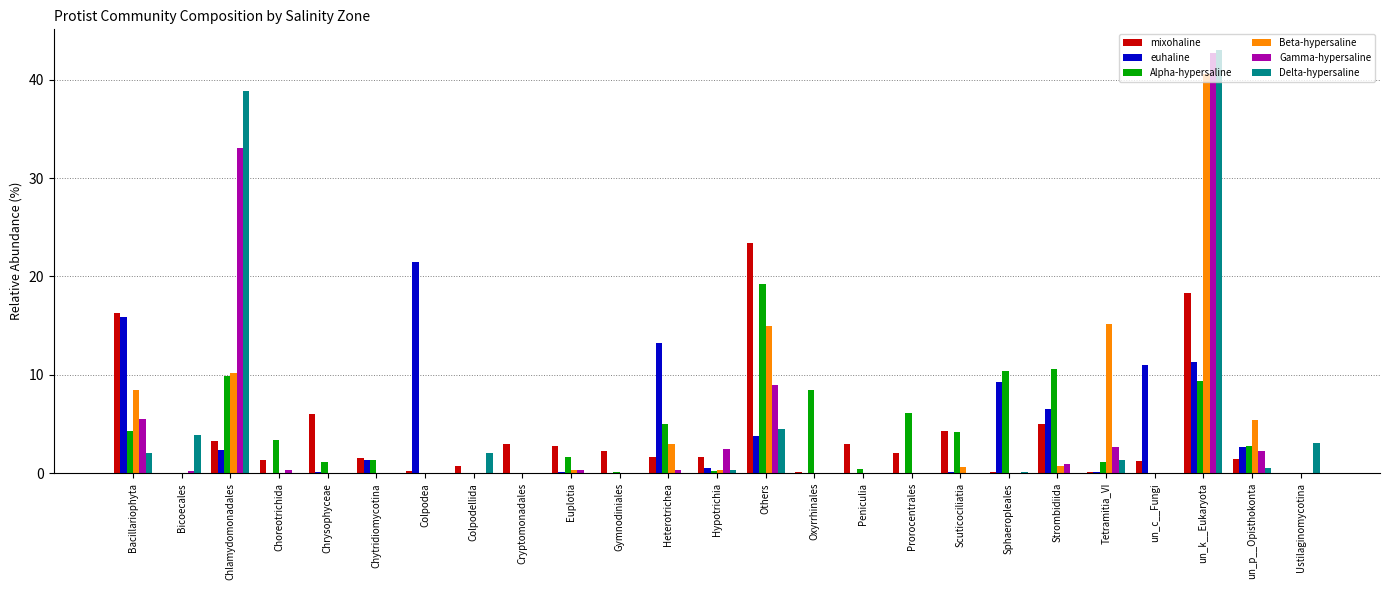

What is the approximate value of mixohaline at Peniculia?

3.0